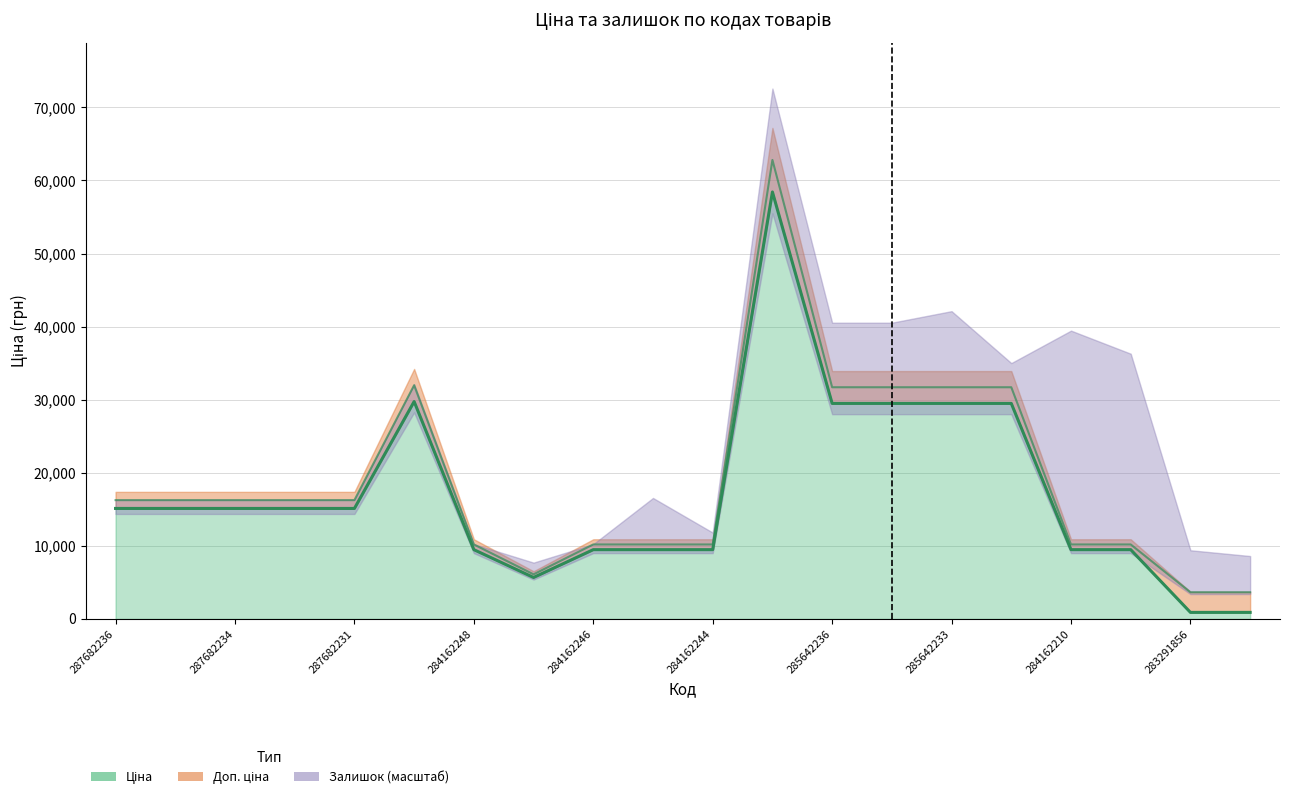

What is the value of the Доп. ціна point at the 15th from the left?

31703.4